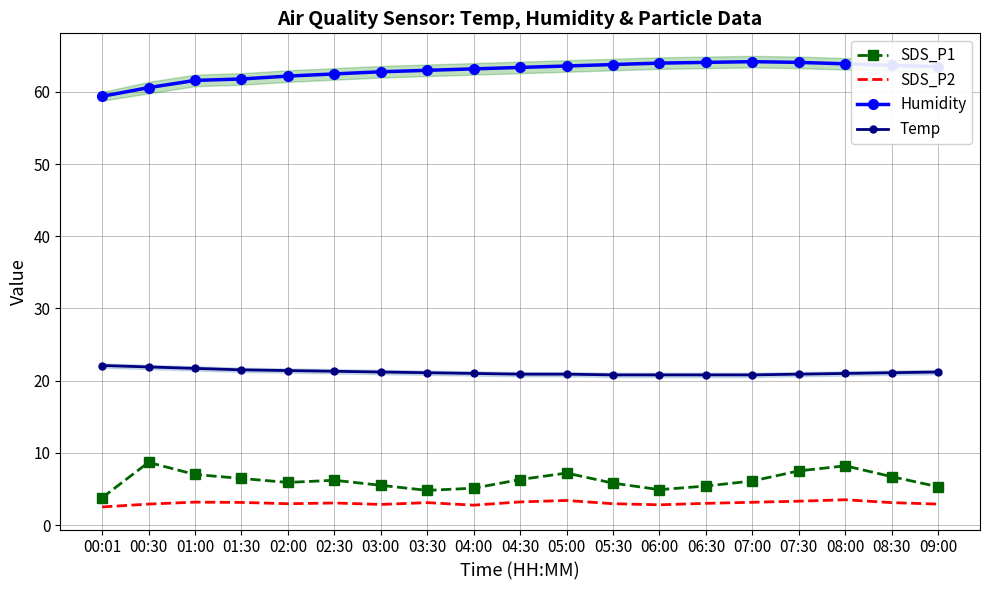

What value does the Humidity series have at 08:00?

63.9